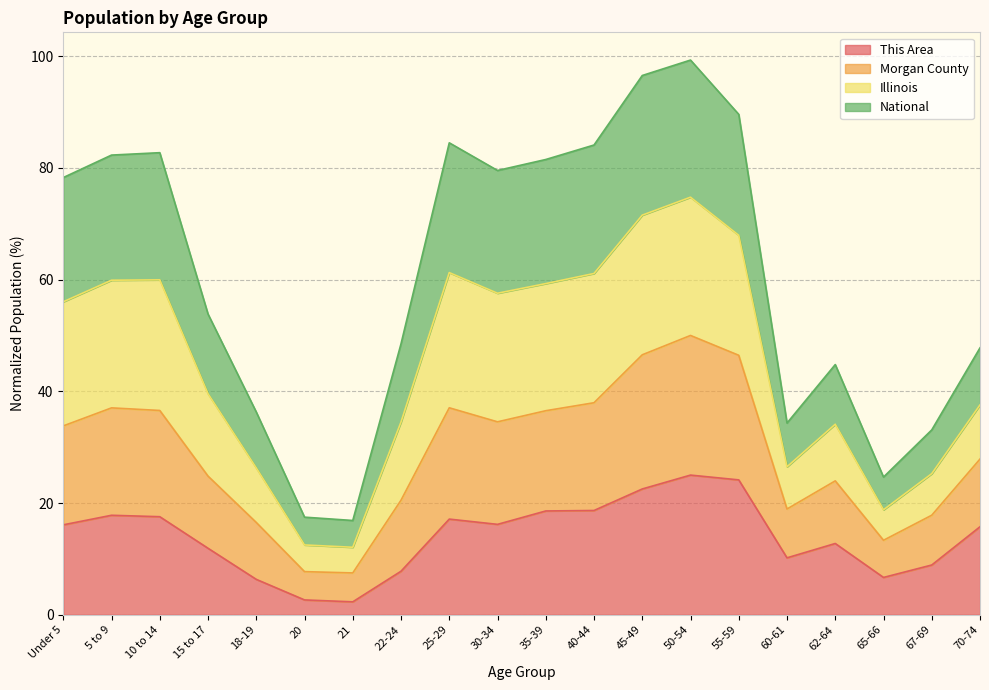

What is the value of the This Area point at the 15th from the left?

24.1